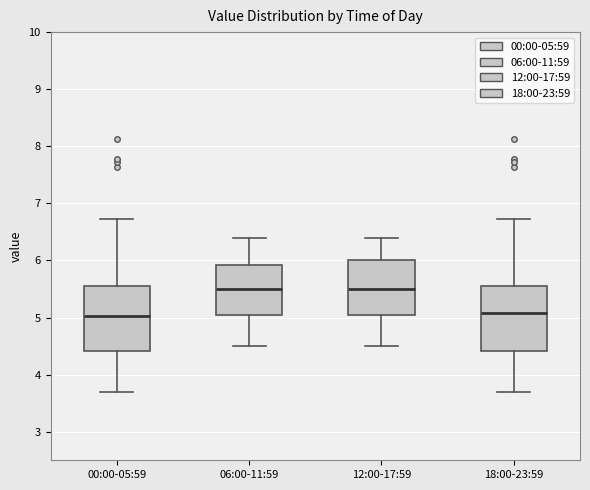

Reading left to right, transcribe this box plot: for each box, give where its median line is, the range the box spans, and where its two whiskers end, as read against the y-axis. The values are not printed on the chart, so give them approximately, as read against the axis.

00:00-05:59: median 5.0, box 4.4 to 5.5, whiskers 3.7 to 6.7
06:00-11:59: median 5.5, box 5.1 to 5.9, whiskers 4.5 to 6.4
12:00-17:59: median 5.5, box 5.1 to 6.0, whiskers 4.5 to 6.4
18:00-23:59: median 5.1, box 4.4 to 5.5, whiskers 3.7 to 6.7